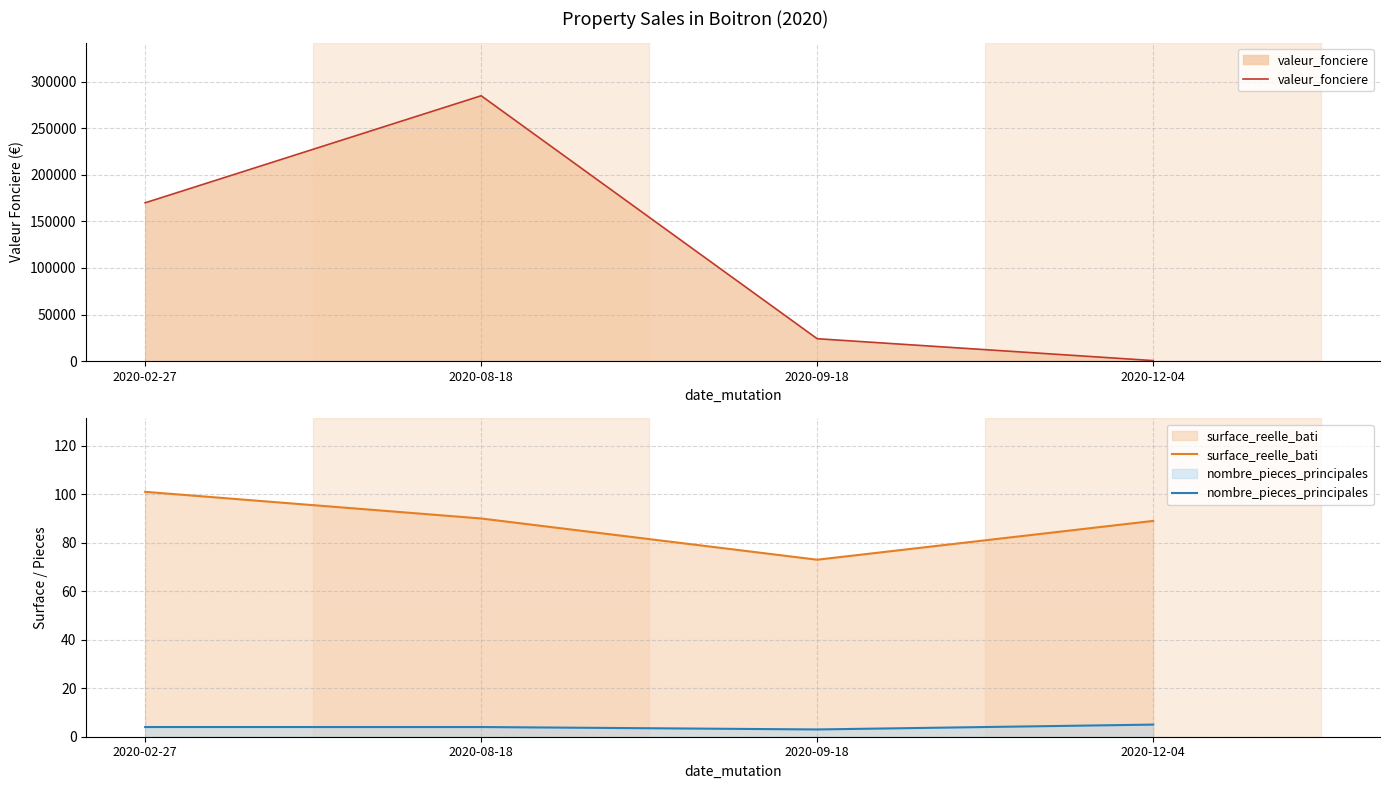

List the labels in order of valeur_fonciere value, largest first.

2020-08-18, 2020-02-27, 2020-09-18, 2020-12-04